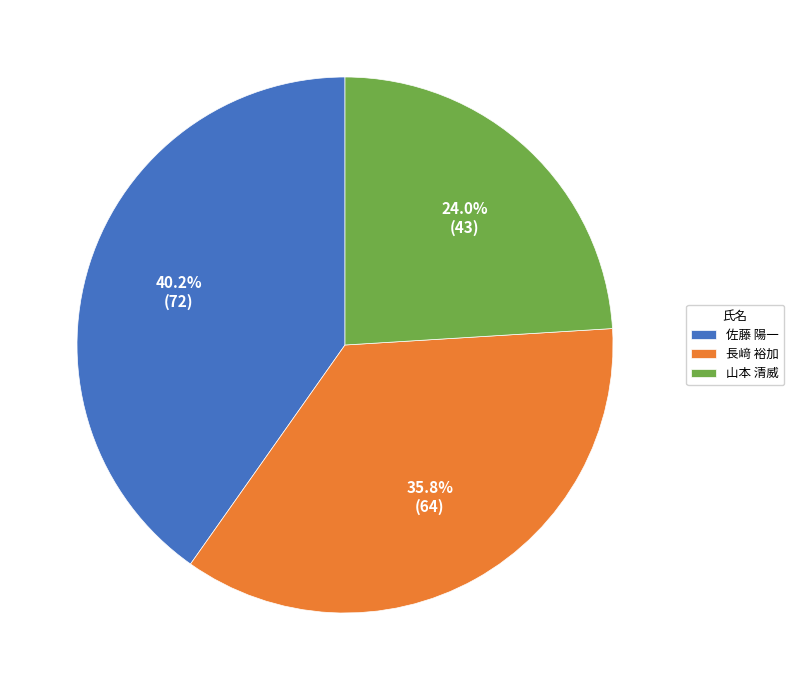

What percentage is NOT represented by 佐藤 陽一?

59.8%